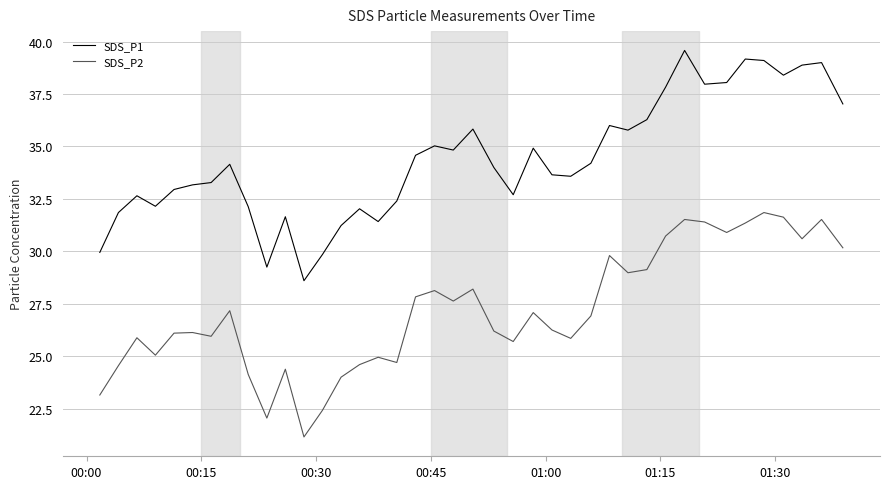

Which series has the largest total across all categories?

SDS_P1